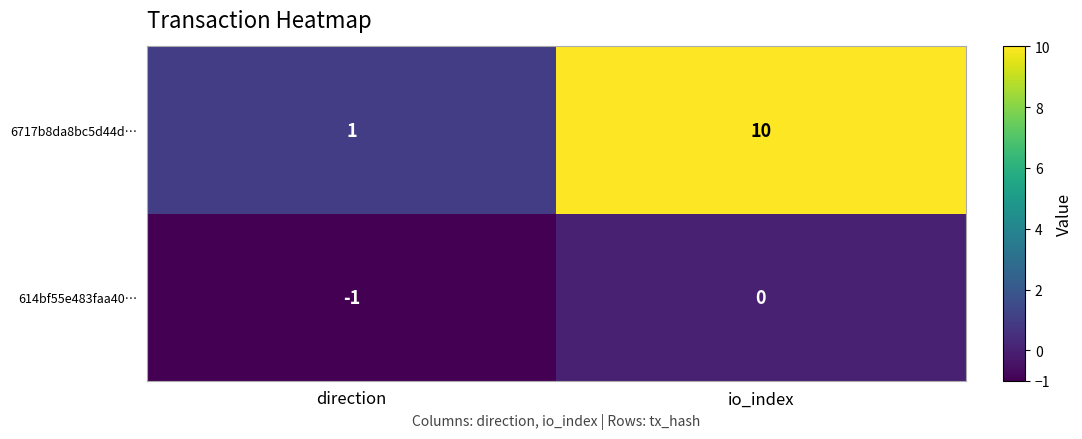

Reading left to right, list all the values displayed in this chart.

6717b8da8bc5d44d…: direction=1	io_index=10
614bf55e483faa40…: direction=-1	io_index=0